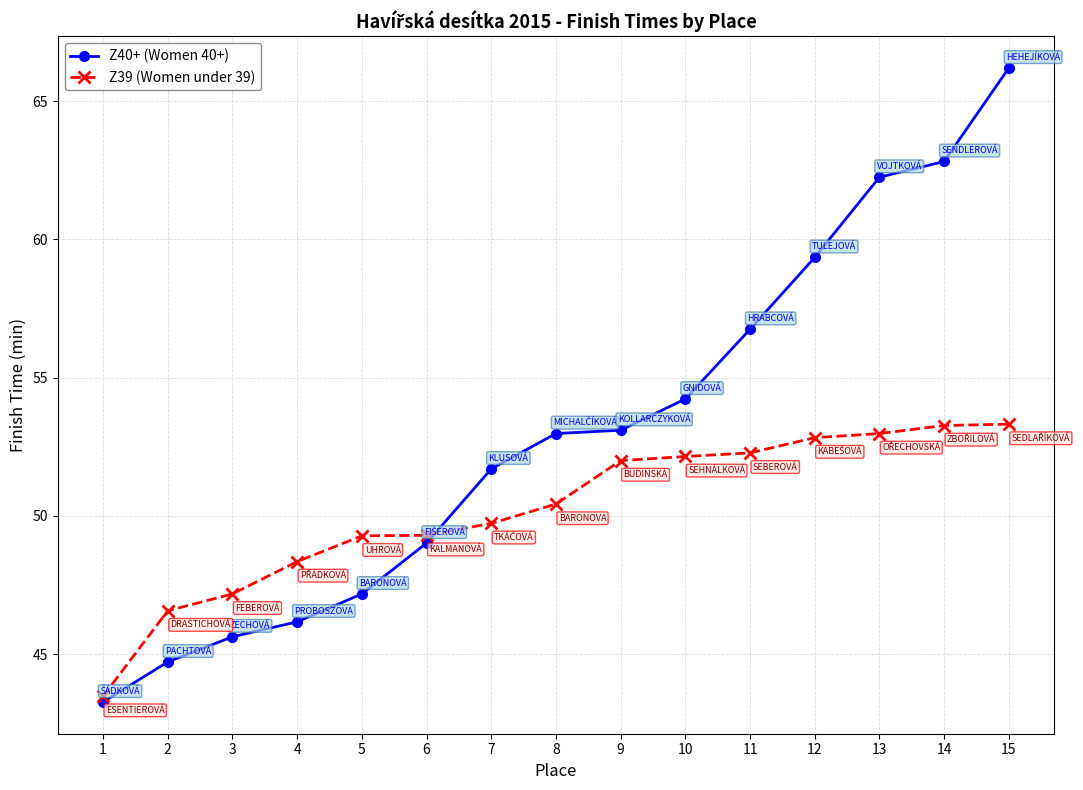

True or false: Z39 (Women under 39) has a value of 47.2 at 3.

True